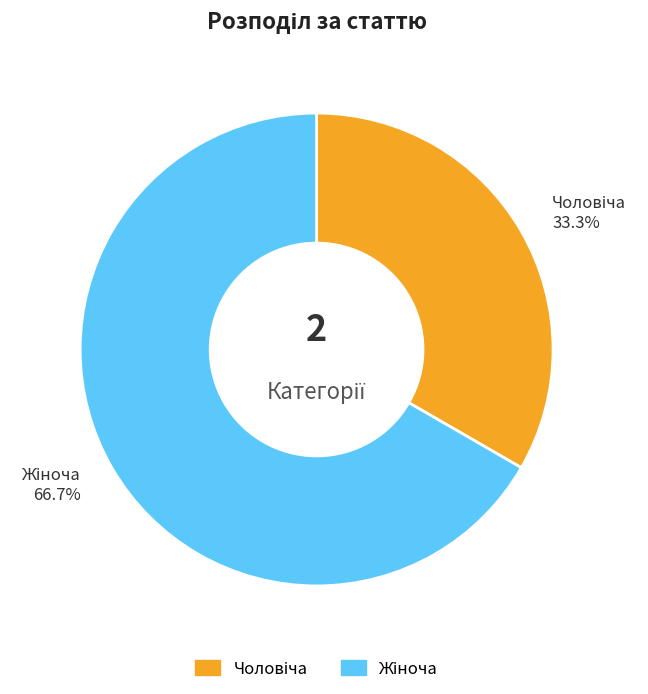

Is there any slice that represents more than half of the pie?

Yes